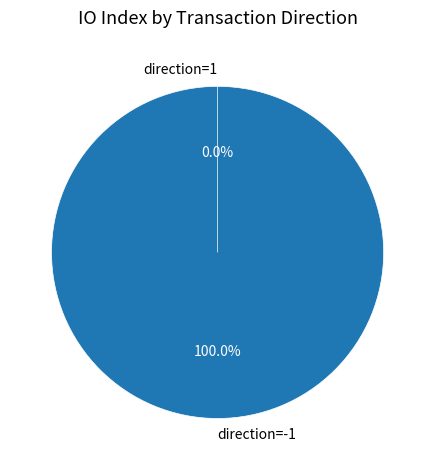

How many segments does this pie chart have?

2